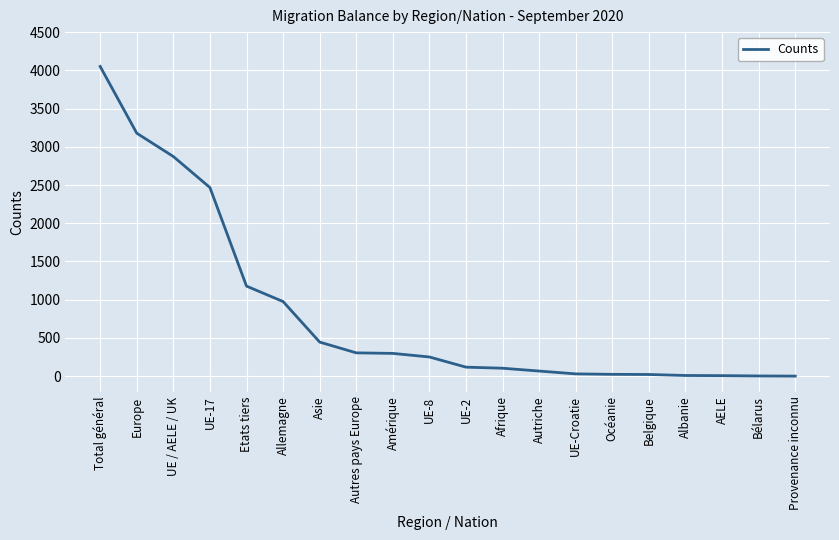

At which category does the chart reach its peak across all series?

Total général